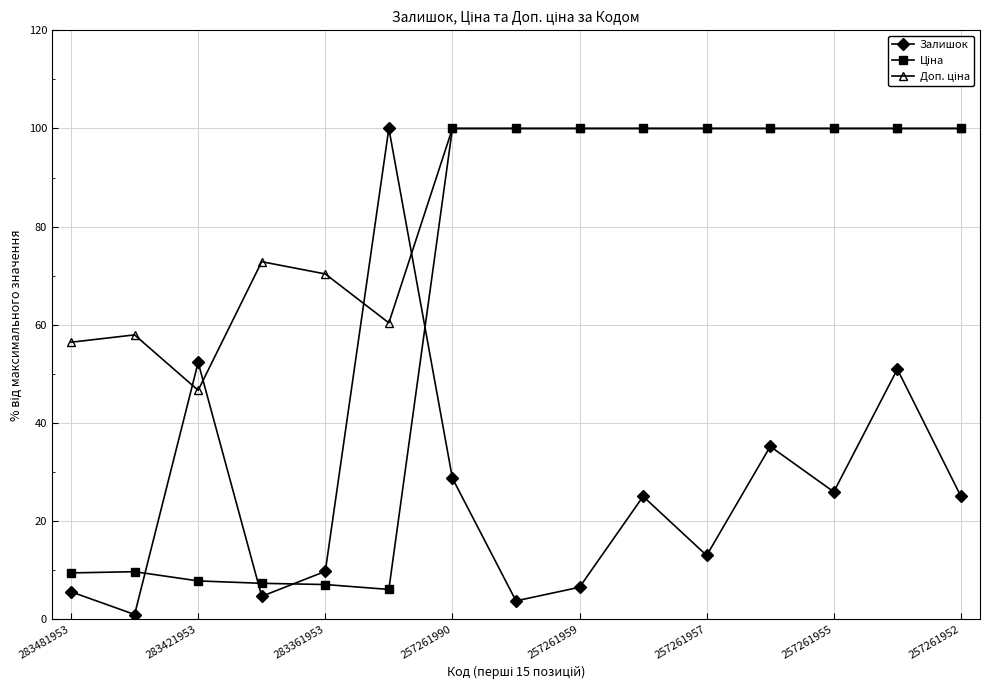

What is the value of the Залишок point at the 4th from the left?

4.6